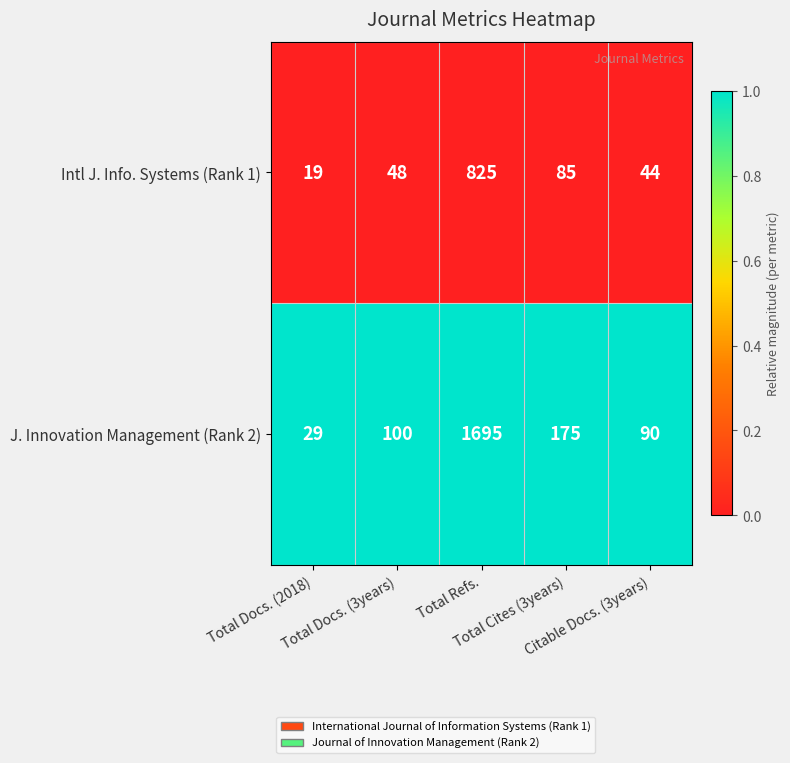

At which category does the chart reach its peak across all series?

Total Refs.